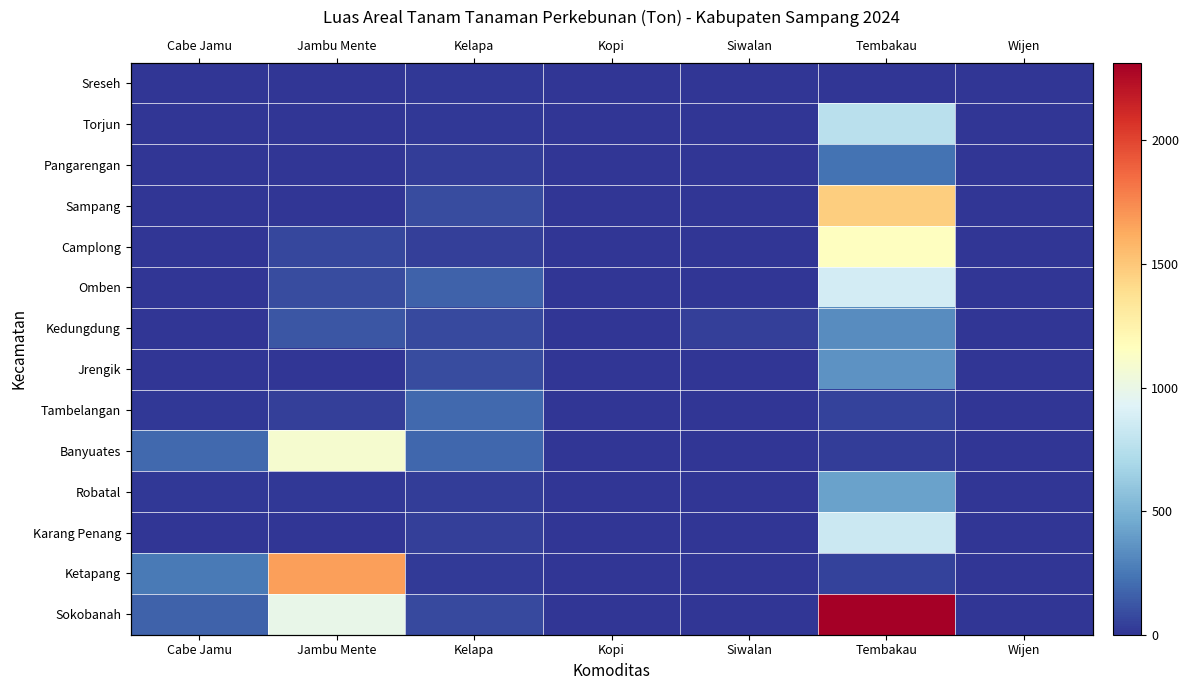

At how many categories does at least one series exceed 1136?

2